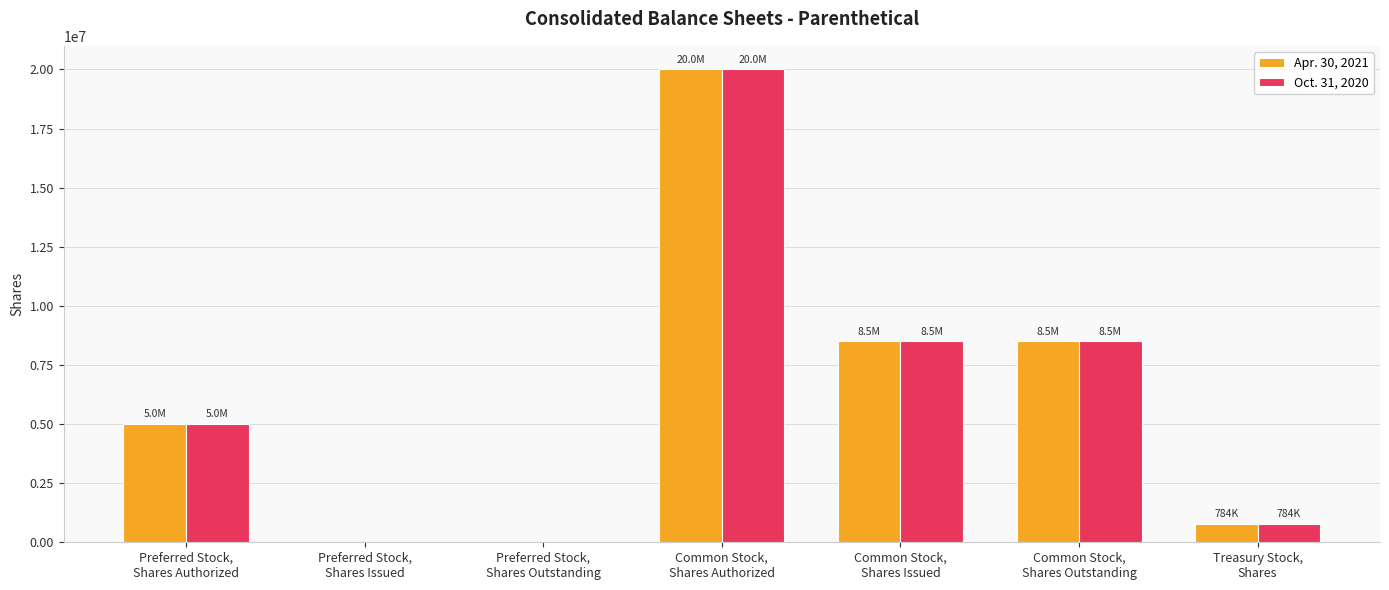

What is the average value of the Apr. 30, 2021 series?

6111070